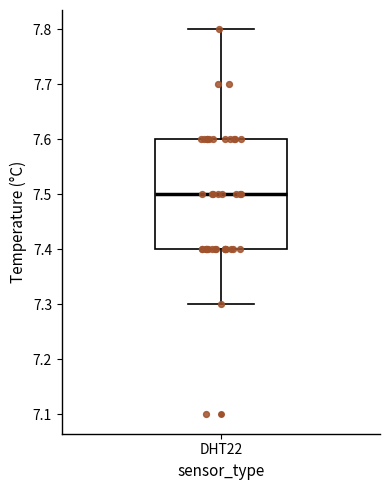

Where does the median line of the box for DHT22 sit on the y-axis? The values are not printed on the chart, so give them approximately, as read against the axis.

7.5